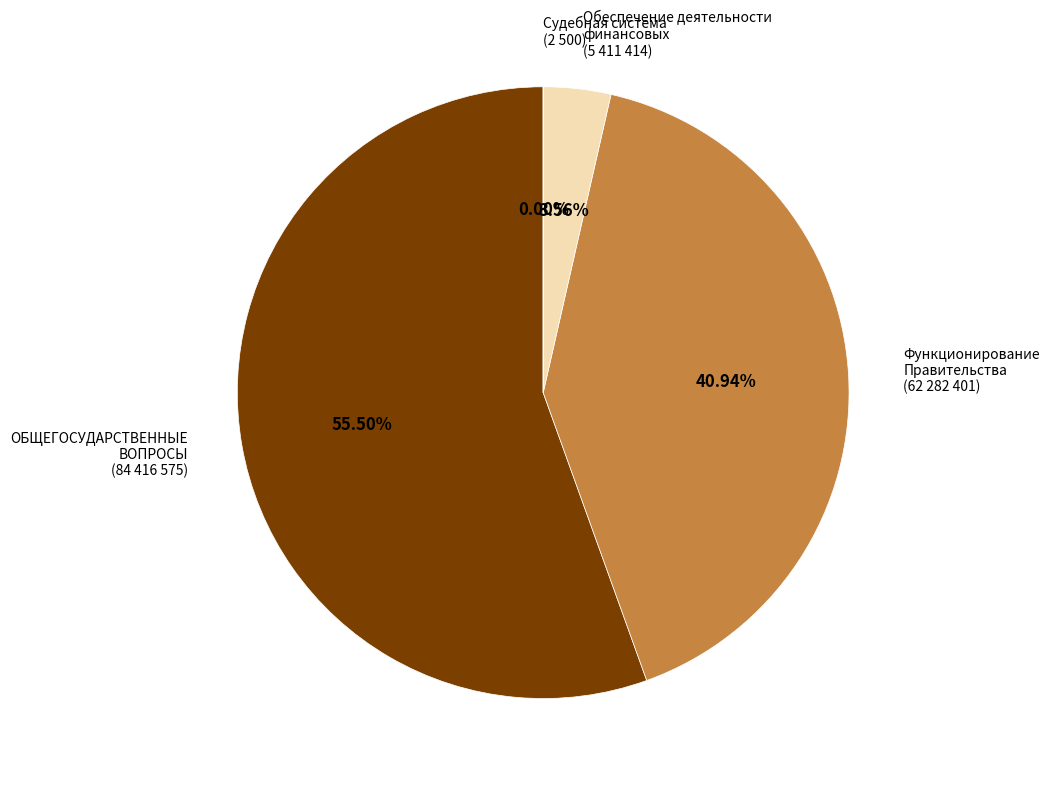

Which has a higher value, Обеспечение деятельности финансовых (5 411 414) or Функционирование Правительства (62 282 401)?

Функционирование Правительства (62 282 401)